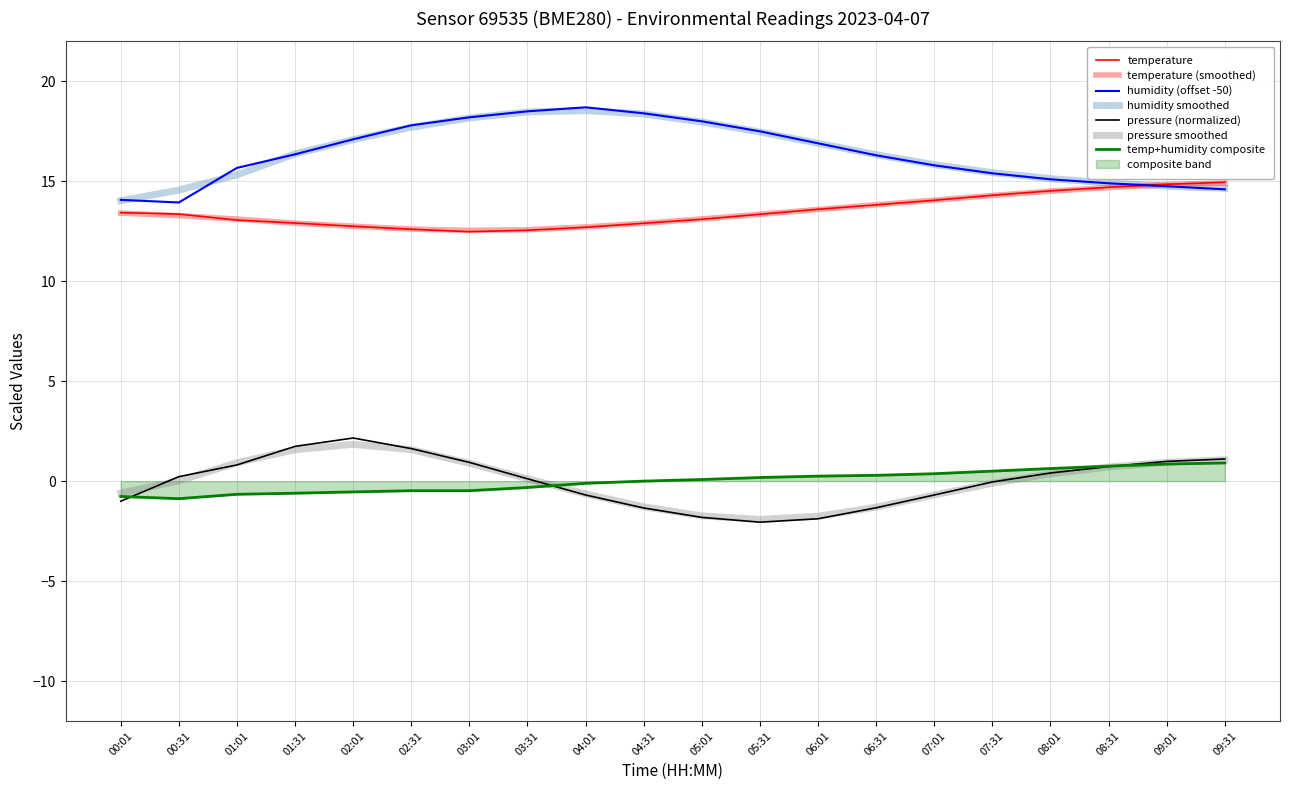

What position from the right is 01:01?

18